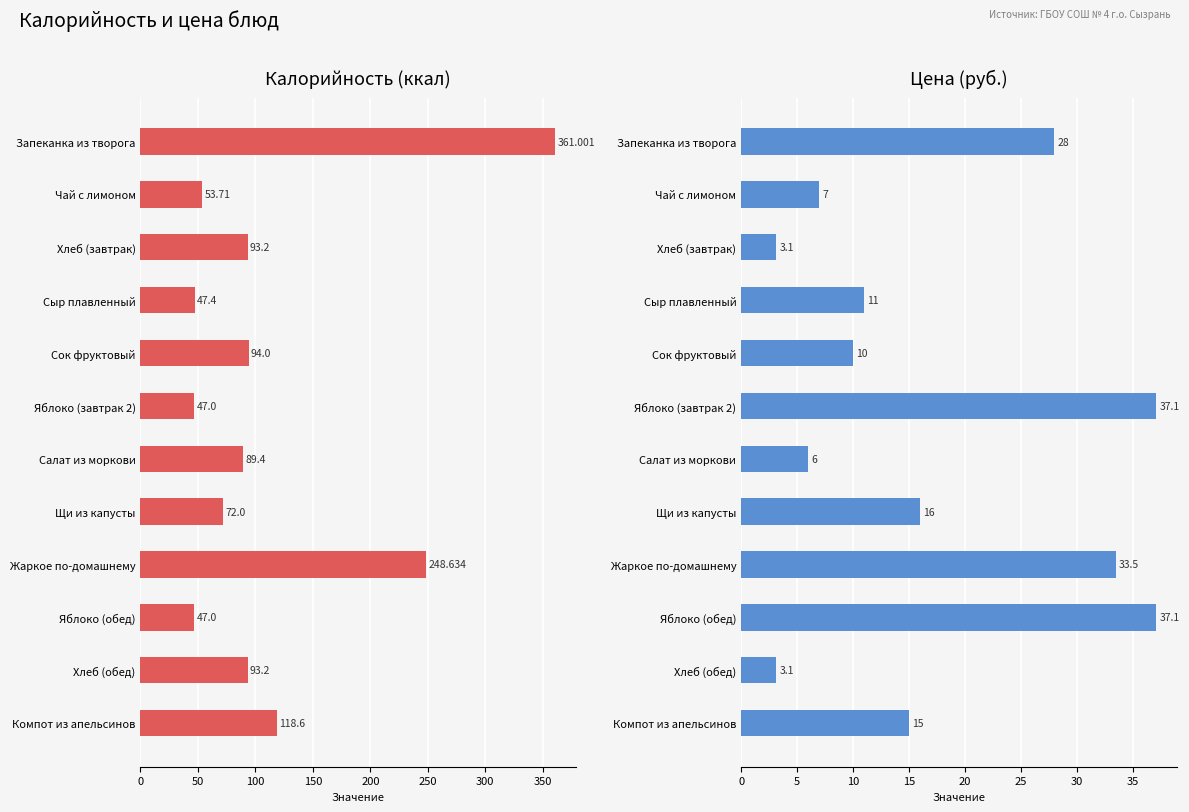

List the series in order of their peak value, highest first.

Калорийность, Цена